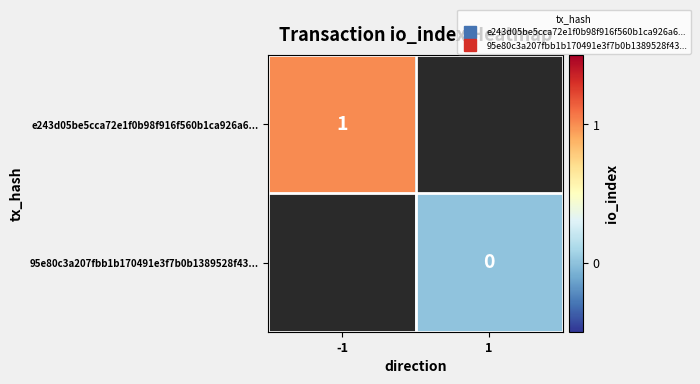

What is the maximum value for e243d05be5cca72e1f0b98f916f560b1ca926a6...?

1.0